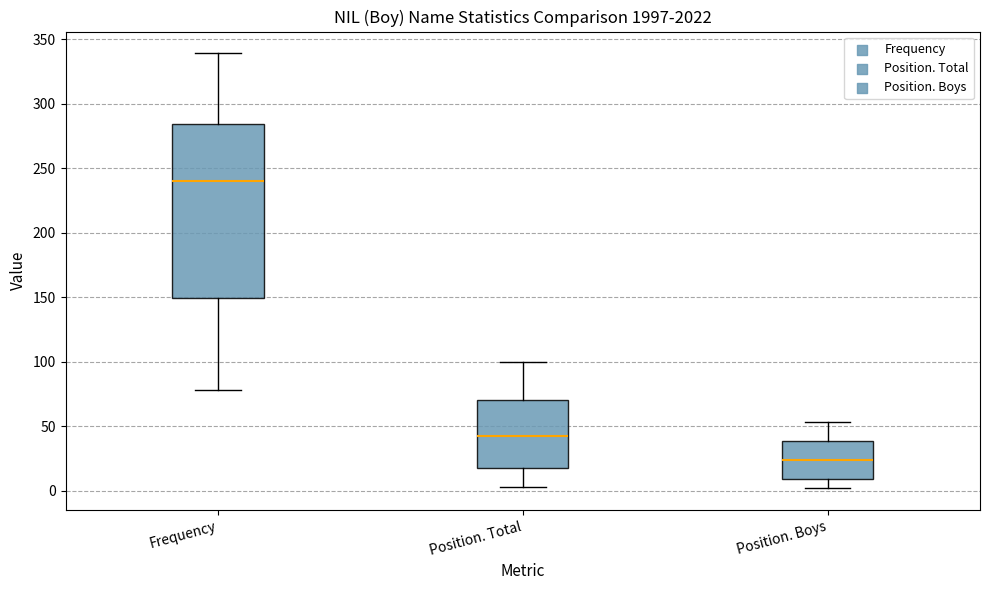

Reading left to right, read every box against the y-axis: the position of its median line, the range the box covers, and the ends of its whiskers. The values are not printed on the chart, so give them approximately, as read against the axis.

Frequency: median 240, box 150 to 285, whiskers 80 to 340
Position. Total: median 45, box 20 to 70, whiskers 5 to 100
Position. Boys: median 25, box 10 to 40, whiskers 0 to 55